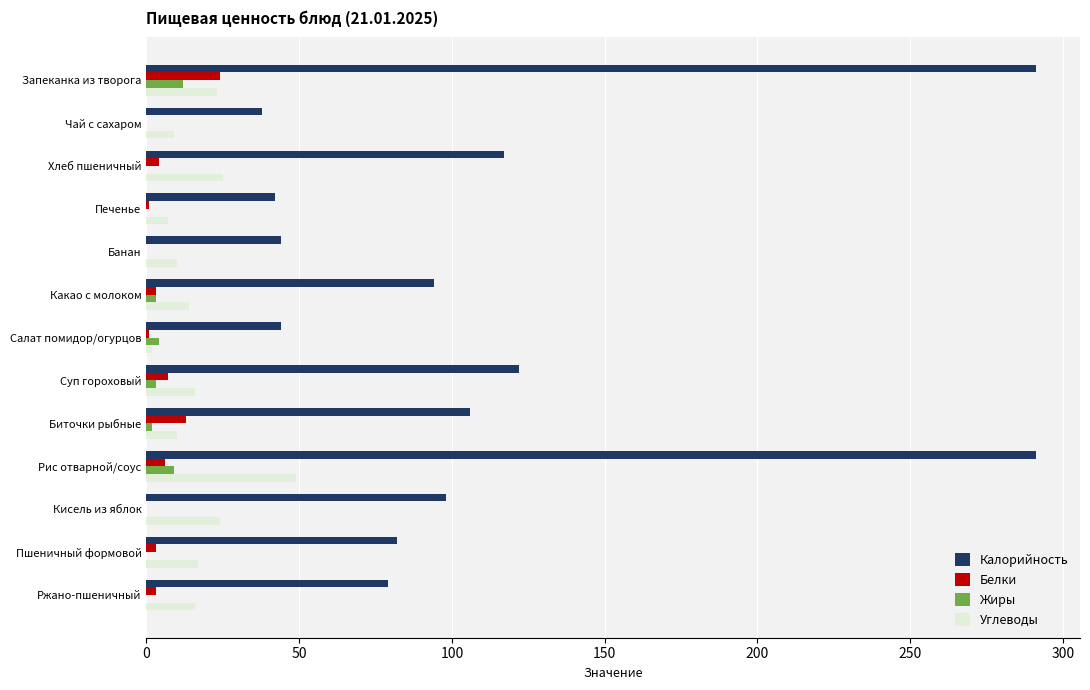

What is the highest value of the Жиры series?

12